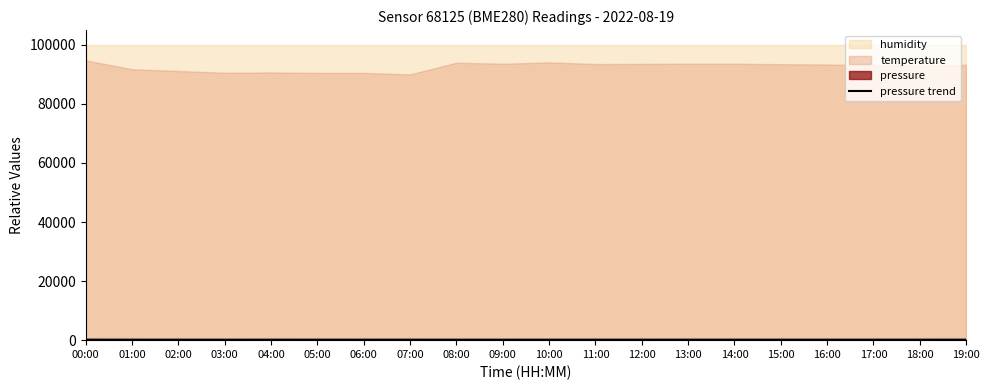

What is the smallest value displayed?

157.4